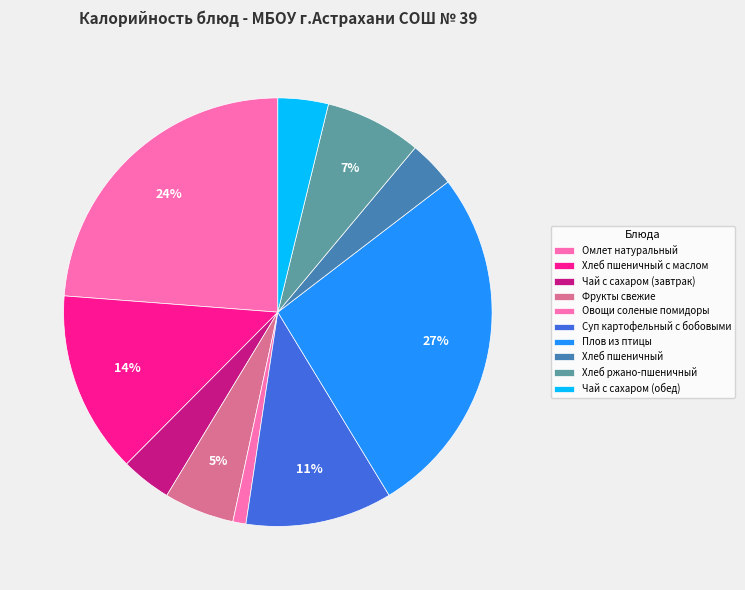

Do Хлеб ржано-пшеничный and Чай с сахаром (обед) together represent more than half of the pie?

No